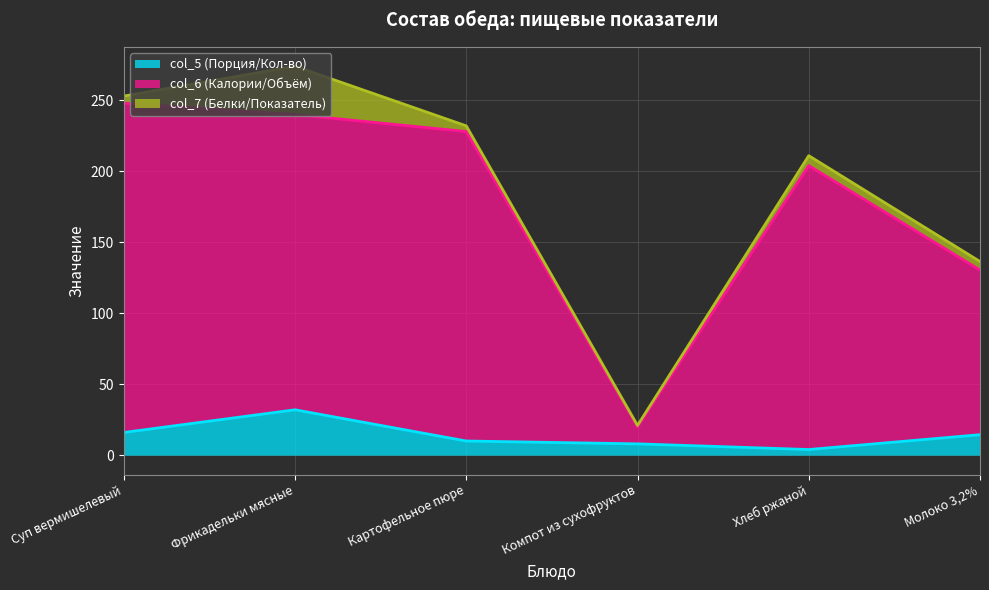

Is it true that col_6 equals 62.3 at Молоко 3,2%?

False